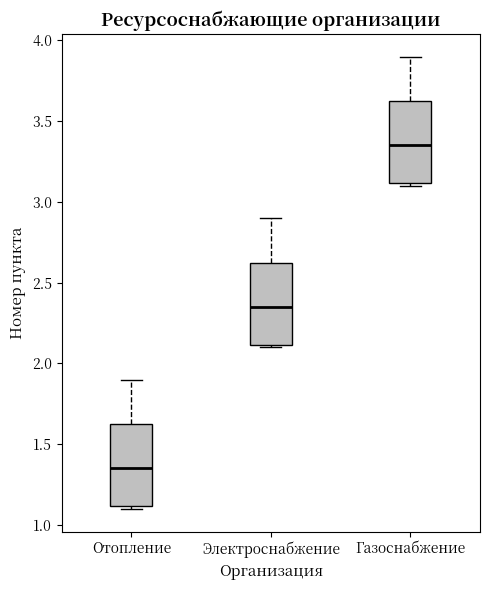

Reading left to right, transcribe this box plot: for each box, give where its median line is, the range the box spans, and where its two whiskers end, as read against the y-axis. The values are not printed on the chart, so give them approximately, as read against the axis.

Отопление: median 1.35, box 1.10 to 1.65, whiskers 1.10 (just below the box's lower edge) to 1.90
Электроснабжение: median 2.35, box 2.10 to 2.65, whiskers 2.10 (just below the box's lower edge) to 2.90
Газоснабжение: median 3.35, box 3.10 to 3.65, whiskers 3.10 (just below the box's lower edge) to 3.90